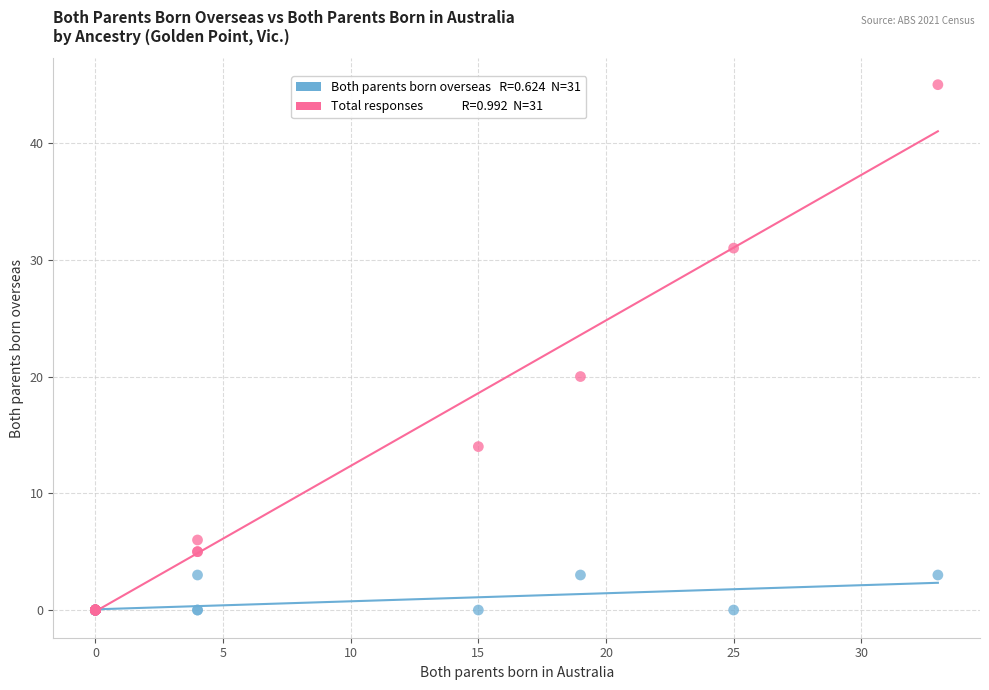

Across all series, what Y value is closest to 22?

20